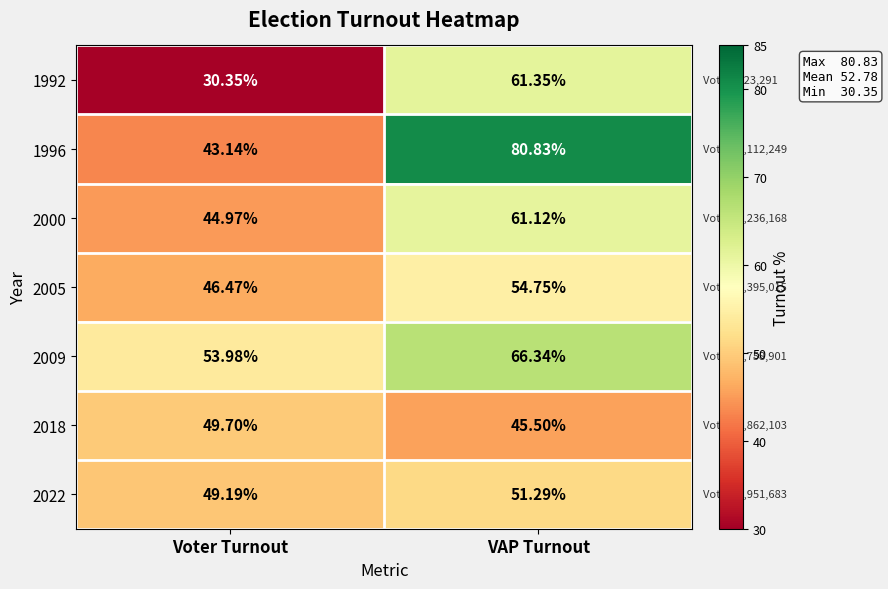

At which category does the chart reach its minimum across all series?

Voter Turnout